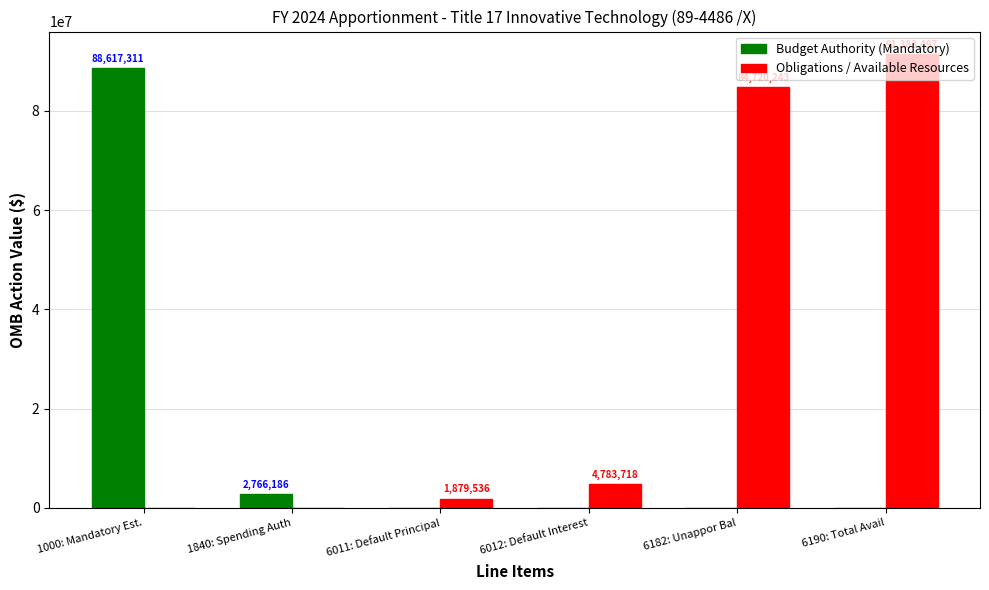

Which series has the largest total across all categories?

Obligations / Available Resources